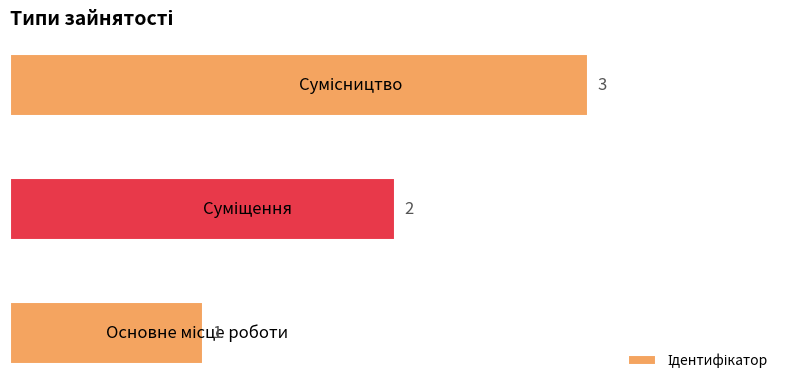

How many values are between 1 and 3?

3